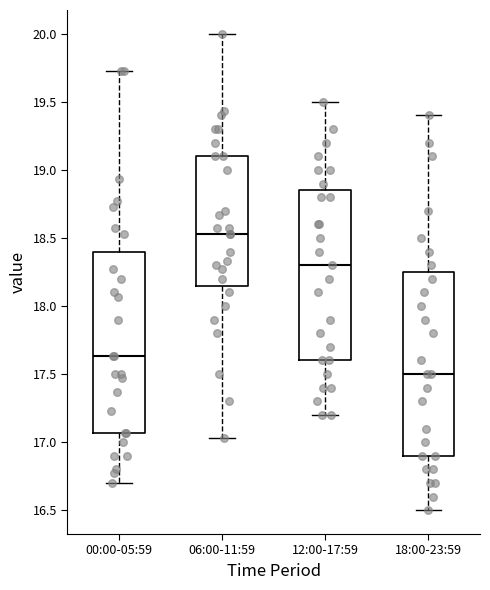

Reading left to right, read every box against the y-axis: the position of its median line, the range the box covers, and the ends of its whiskers. The values are not printed on the chart, so give them approximately, as read against the axis.

00:00-05:59: median 17.65, box 17.05 to 18.40, whiskers 16.70 to 19.75
06:00-11:59: median 18.55, box 18.15 to 19.10, whiskers 17.05 to 20.00
12:00-17:59: median 18.30, box 17.60 to 18.85, whiskers 17.20 to 19.50
18:00-23:59: median 17.50, box 16.90 to 18.25, whiskers 16.50 to 19.40